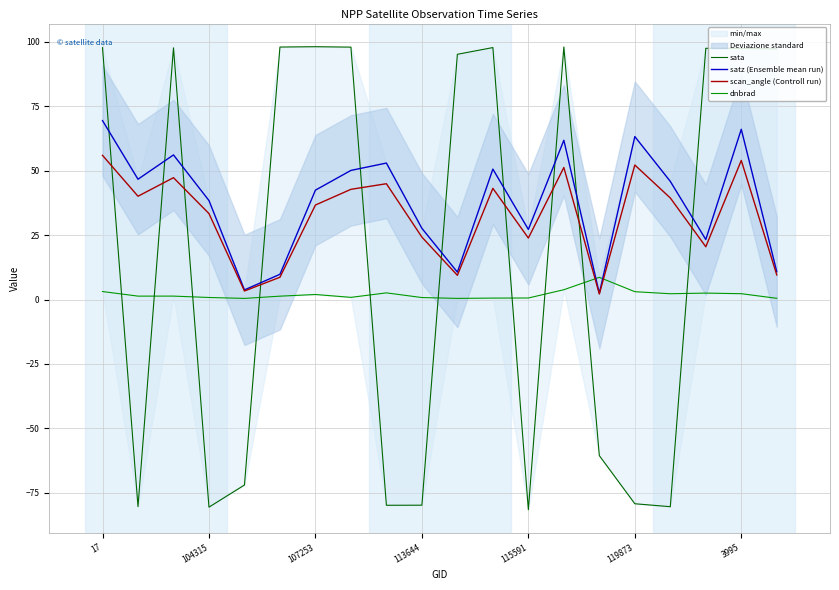

What is the smallest value displayed?

-81.5